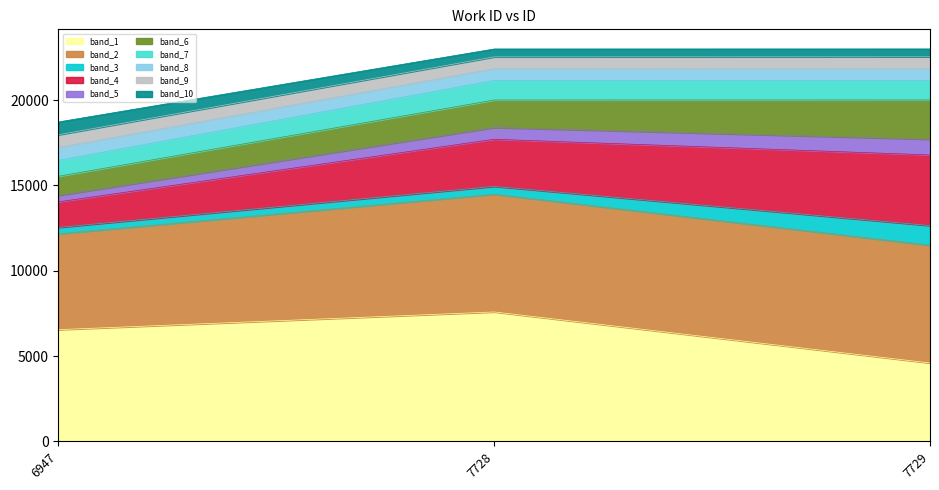

What is the value of the 1st point from the left?

18718.0